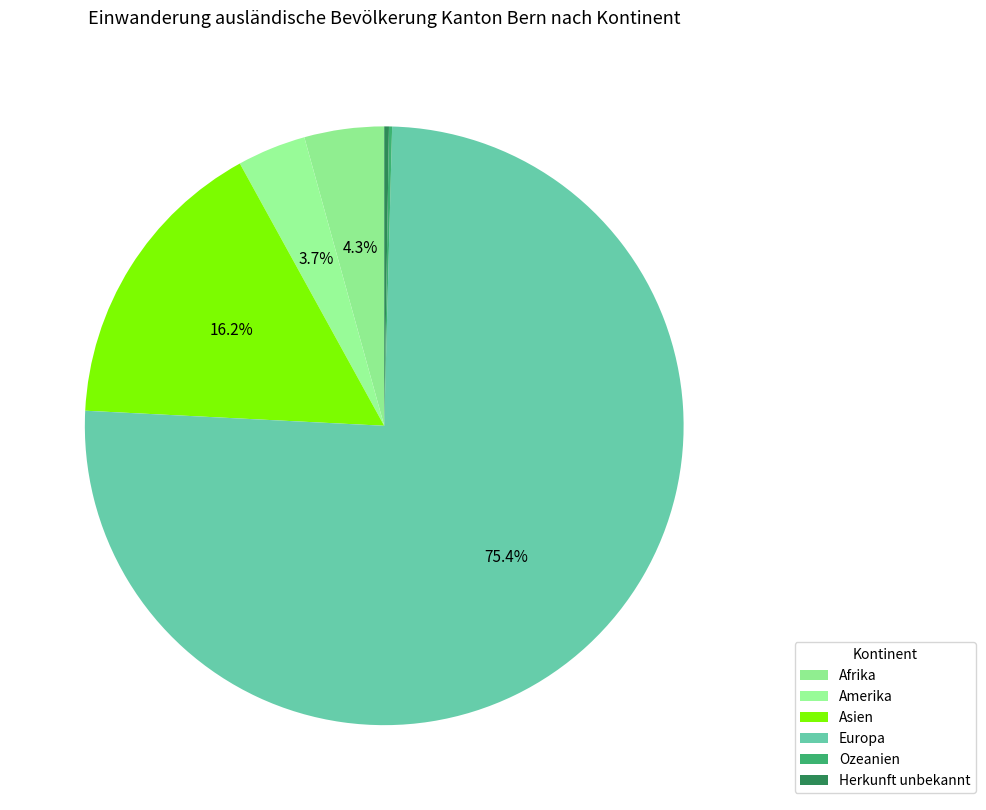

What is the change in value from Amerika to Asien?

+148